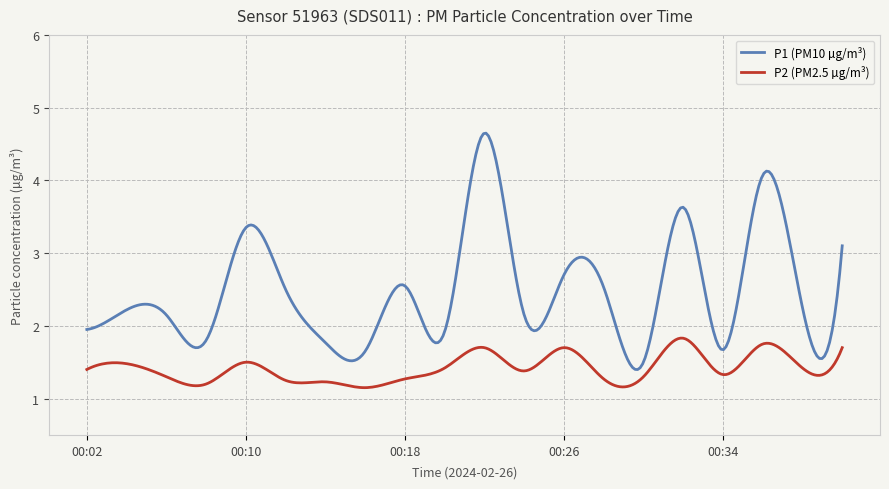

How many lines are shown in the chart?

2